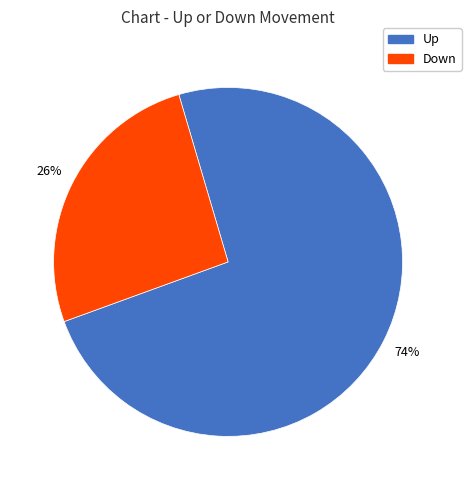

What is the ratio of the value at Up to the value at Down?

2.8